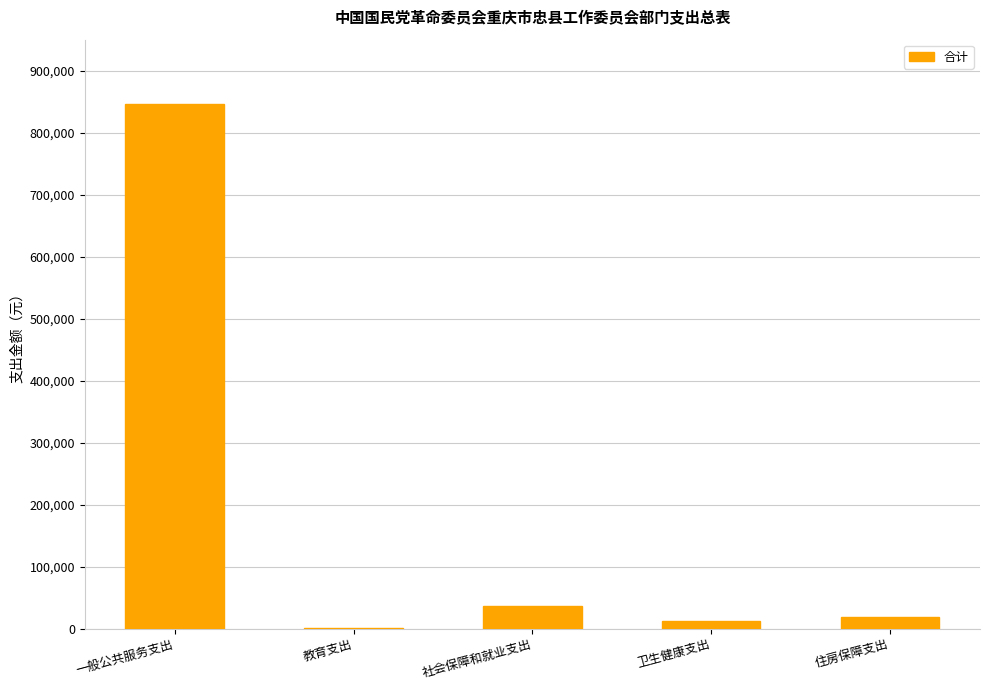

Where does the data first go above 18112?

一般公共服务支出